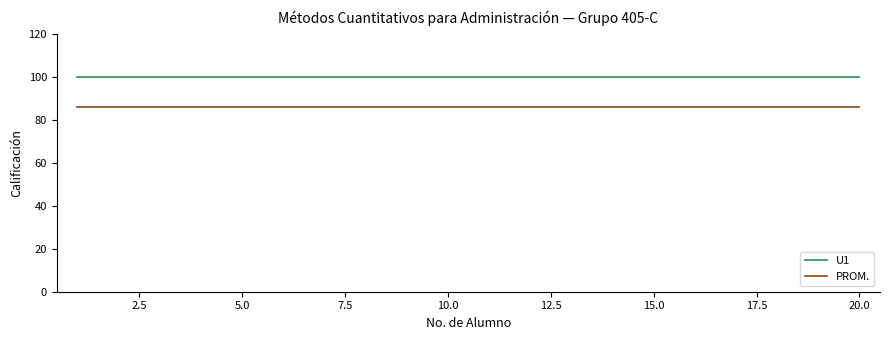

List the series in order of their overall mean, lowest first.

PROM., U1